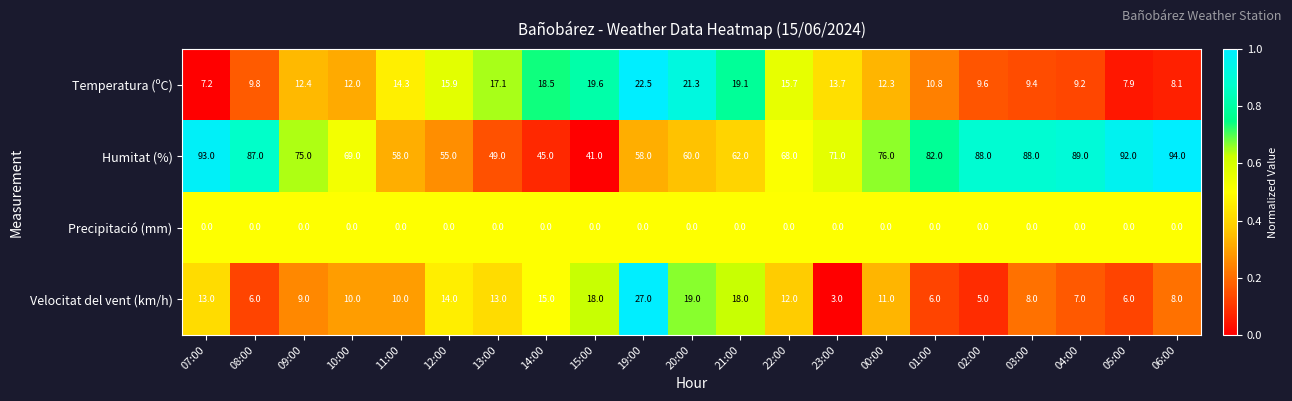

What is the approximate value of Humitat (%) at 20:00?

60.0